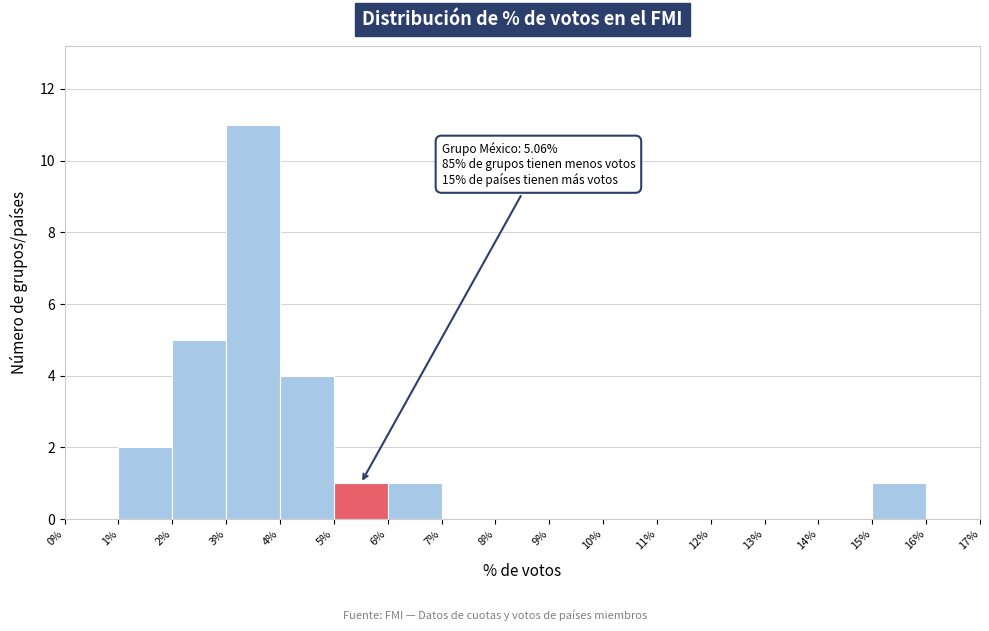

Over which range of the x-axis is the bar tallest?

3% to 4%